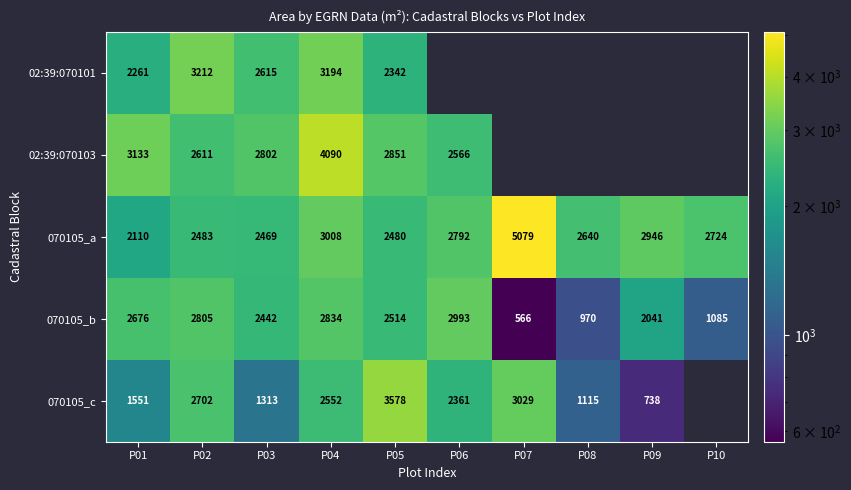

What is the total value across all series at P03?

11641